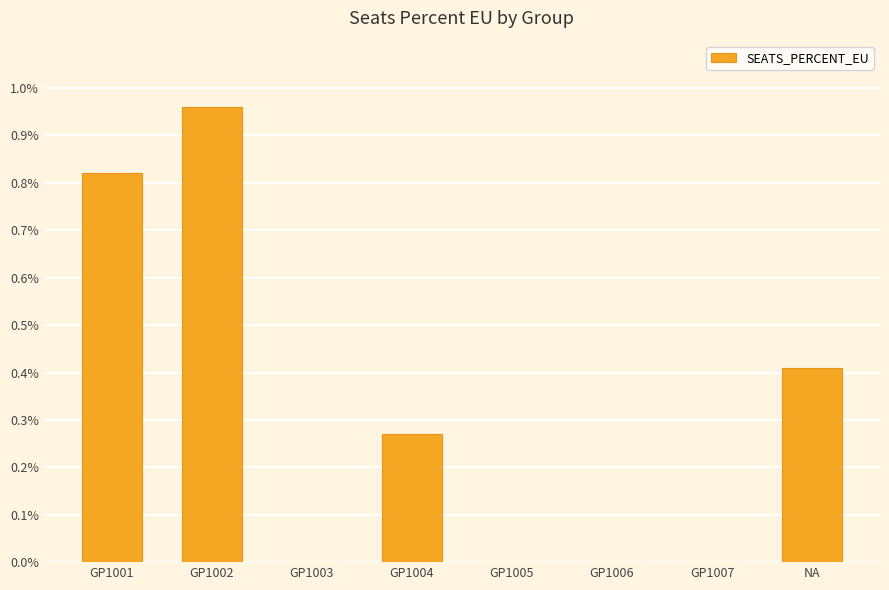

At which category does the chart reach its peak across all series?

GP1002